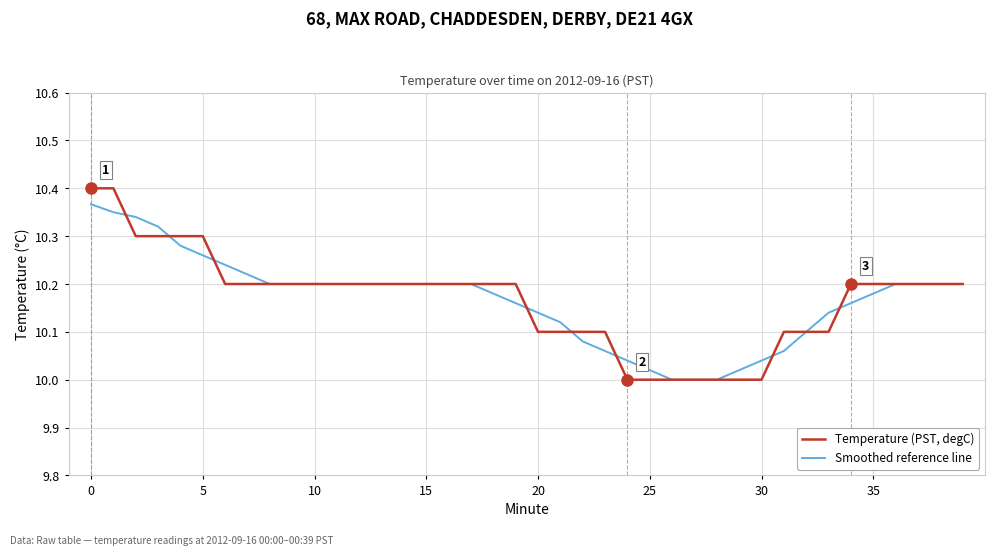

Which series has the largest range (max minus min)?

Temperature (PST, degC)